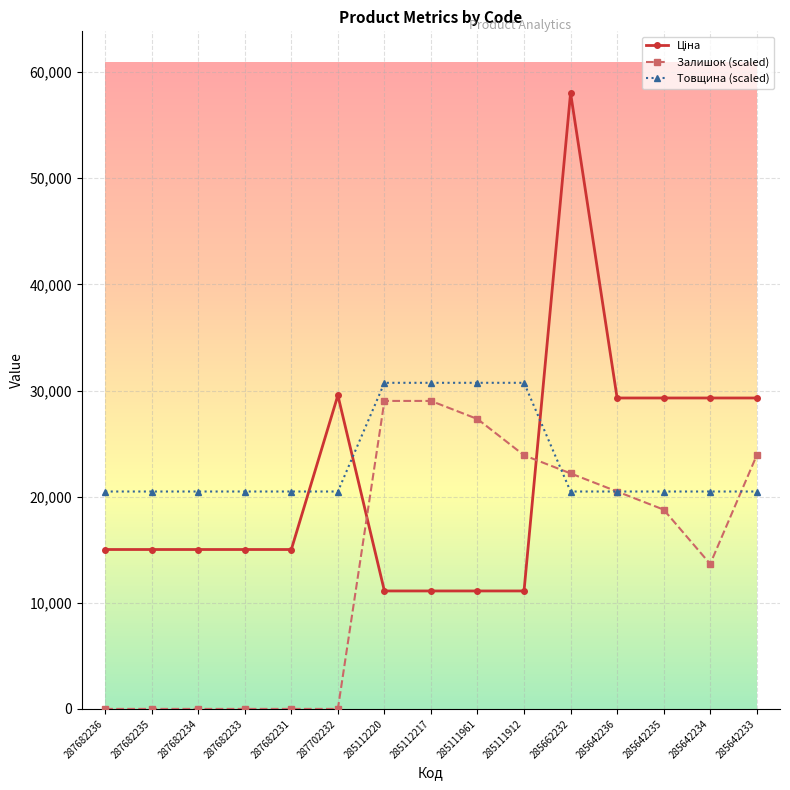

The Товщина (scaled) series shows 35694.3 at 285642235. True or false?

False